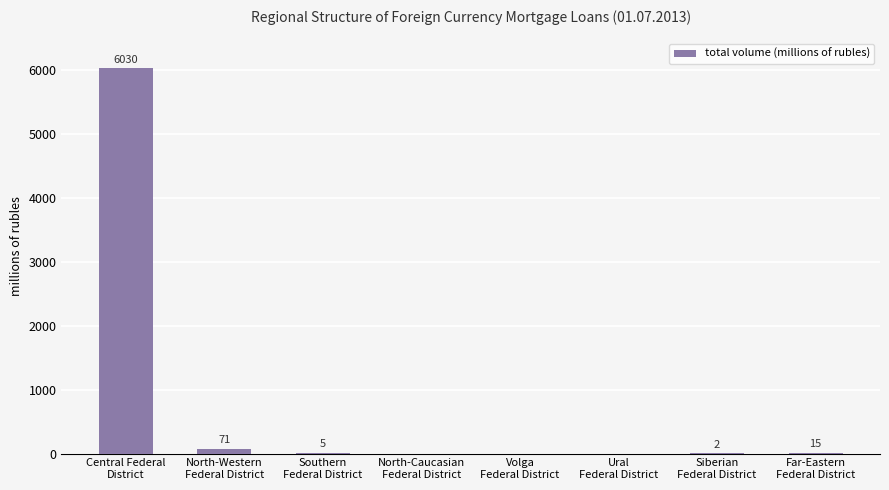

What is the sum of all values?

6123